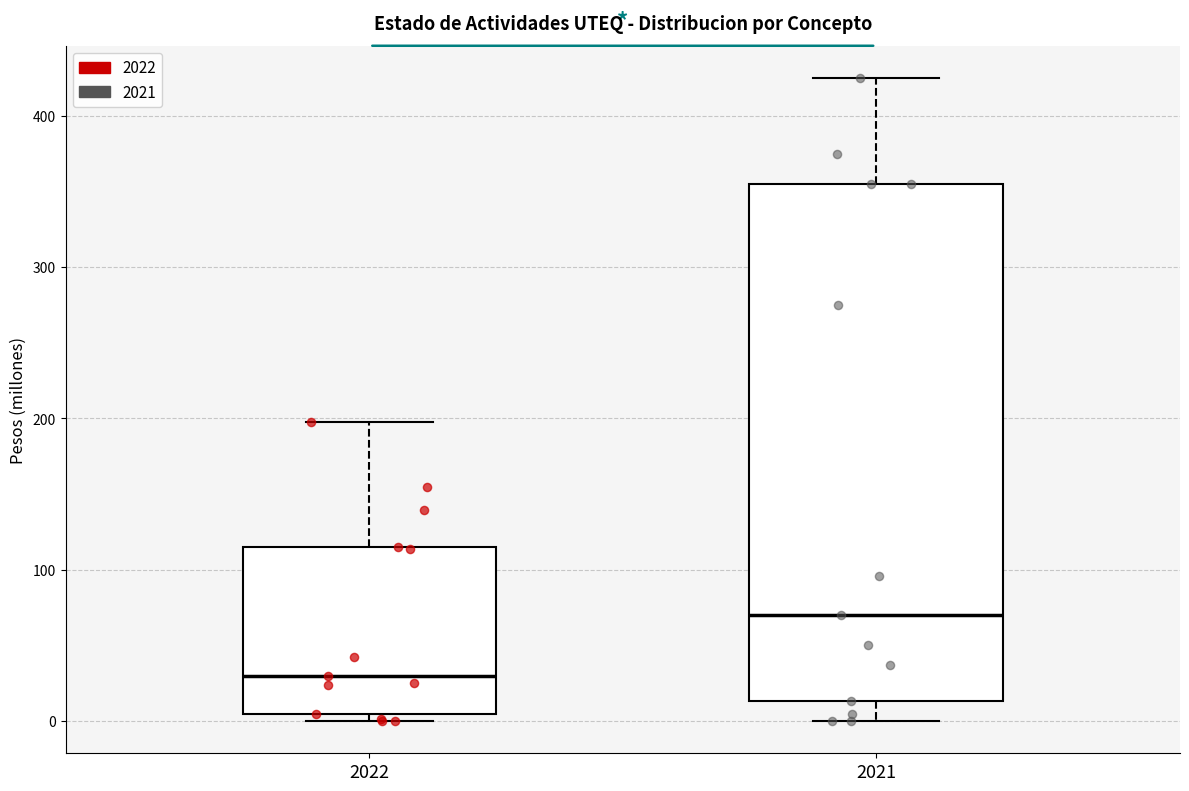

Reading left to right, transcribe this box plot: for each box, give where its median line is, the range the box spans, and where its two whiskers end, as read against the y-axis. The values are not printed on the chart, so give them approximately, as read against the axis.

2022: median 30, box 0 to 110, whiskers 0 (just below the box's lower edge) to 200
2021: median 70, box 10 to 350, whiskers 0 to 420